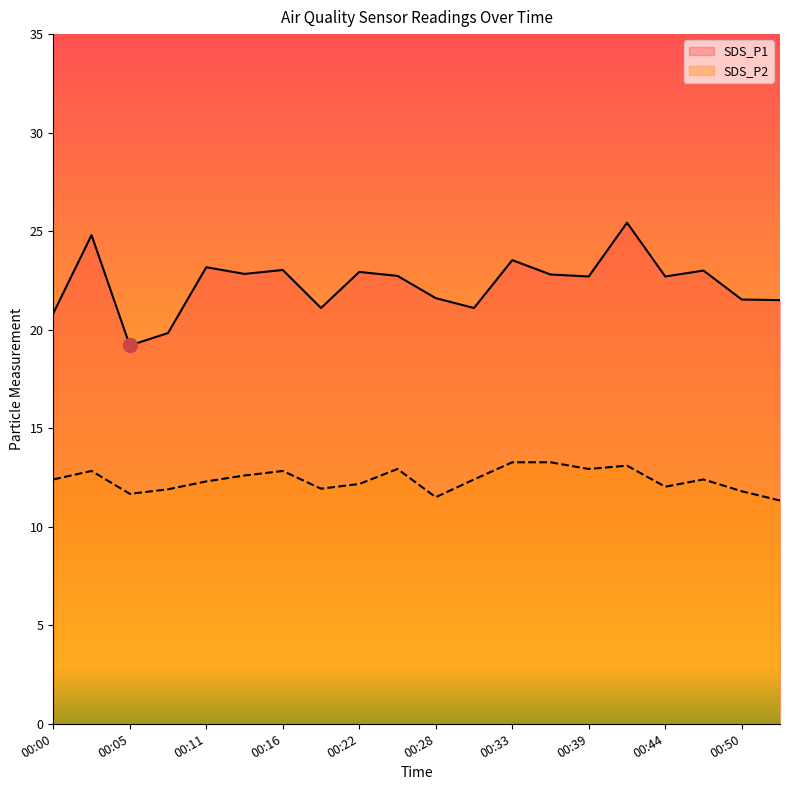

True or false: SDS_P2 has more than 1 interior local peaks.

True